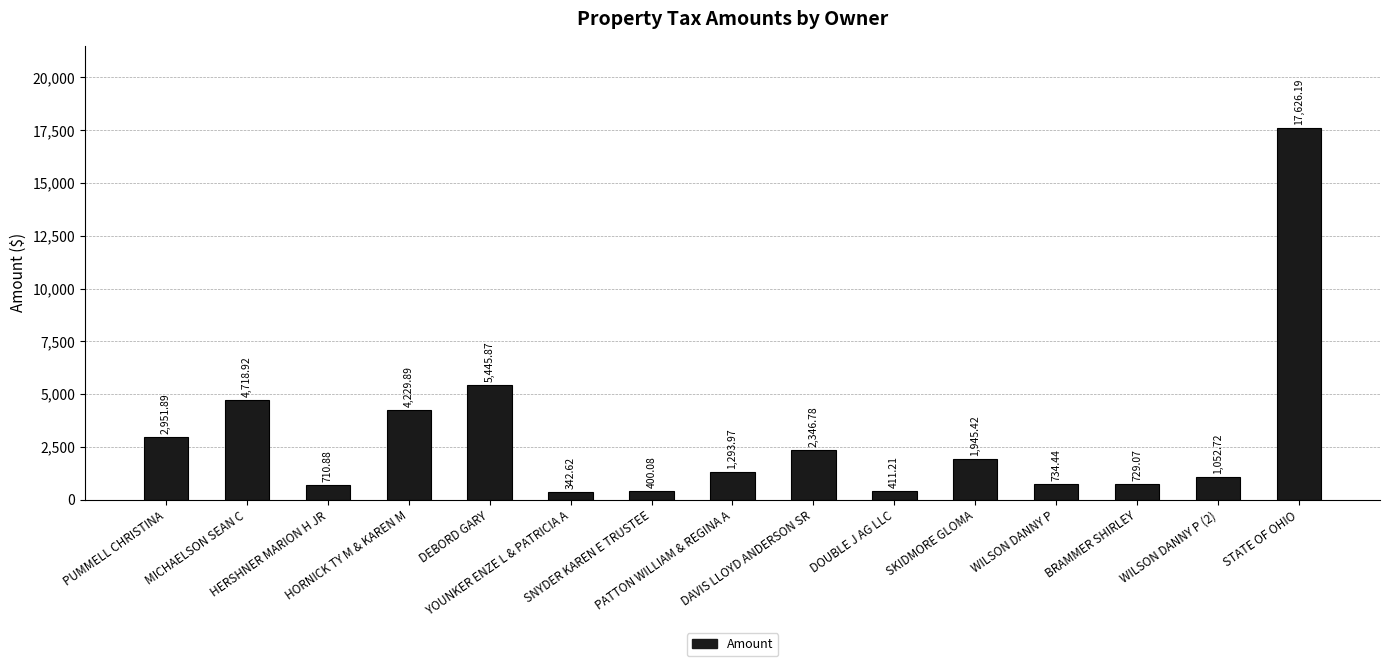

What is the change in value from HORNICK TY M & KAREN M to YOUNKER ENZE L & PATRICIA A?

-3887.3